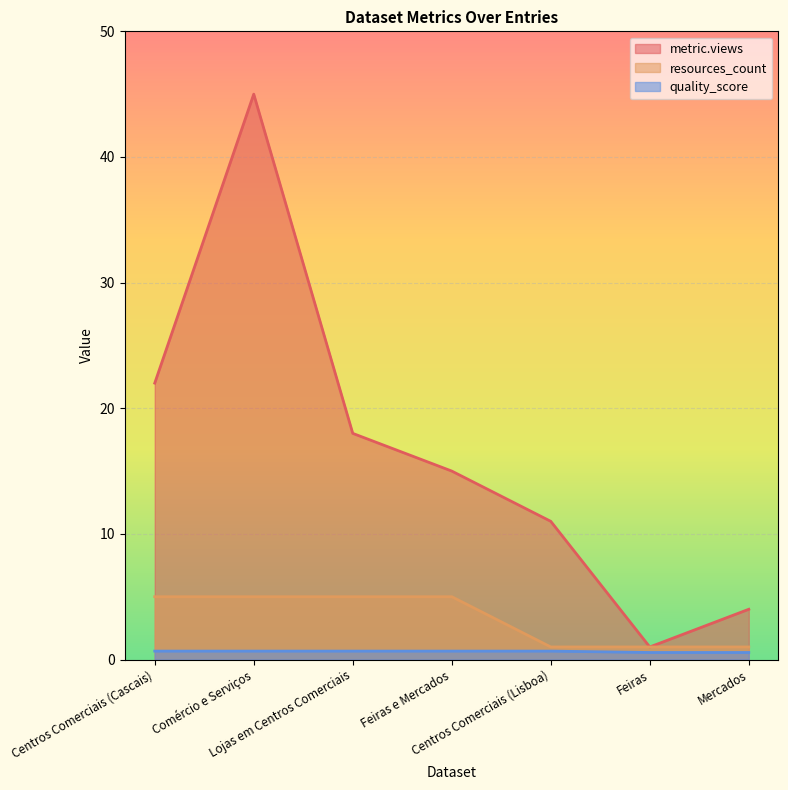

What is the average value of the metric.views series?

16.6